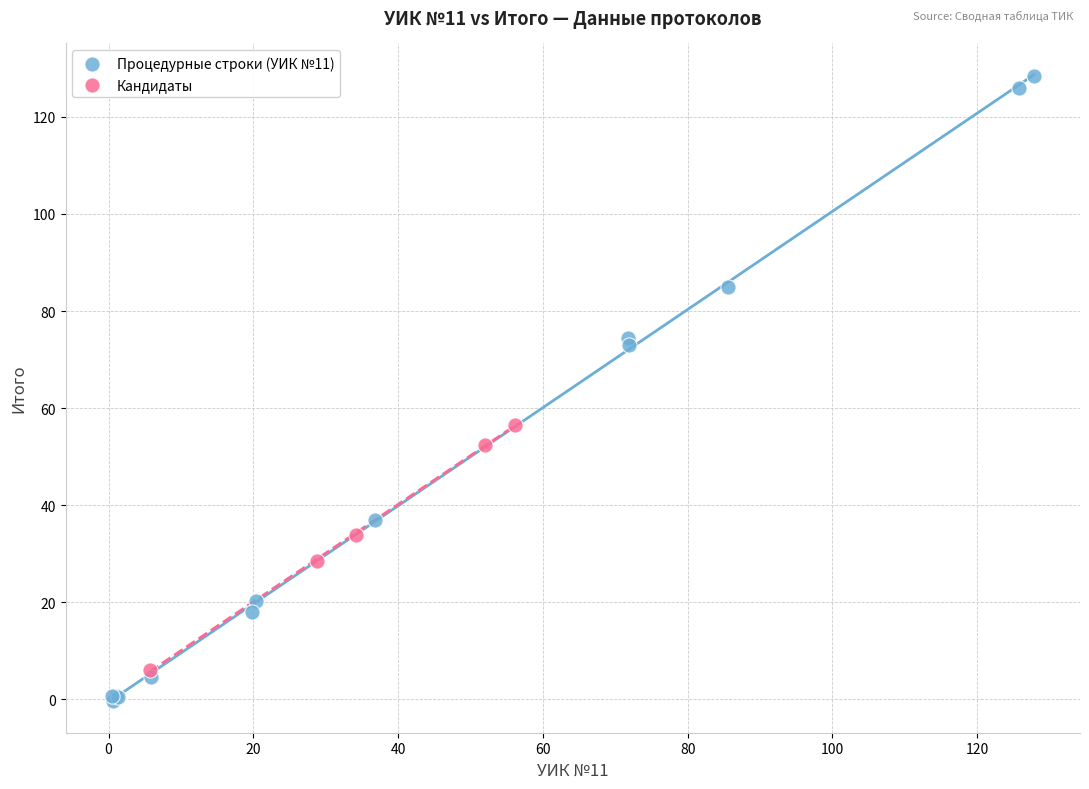

Which series has the widest spread of Y values?

Процедурные строки (УИК №11)